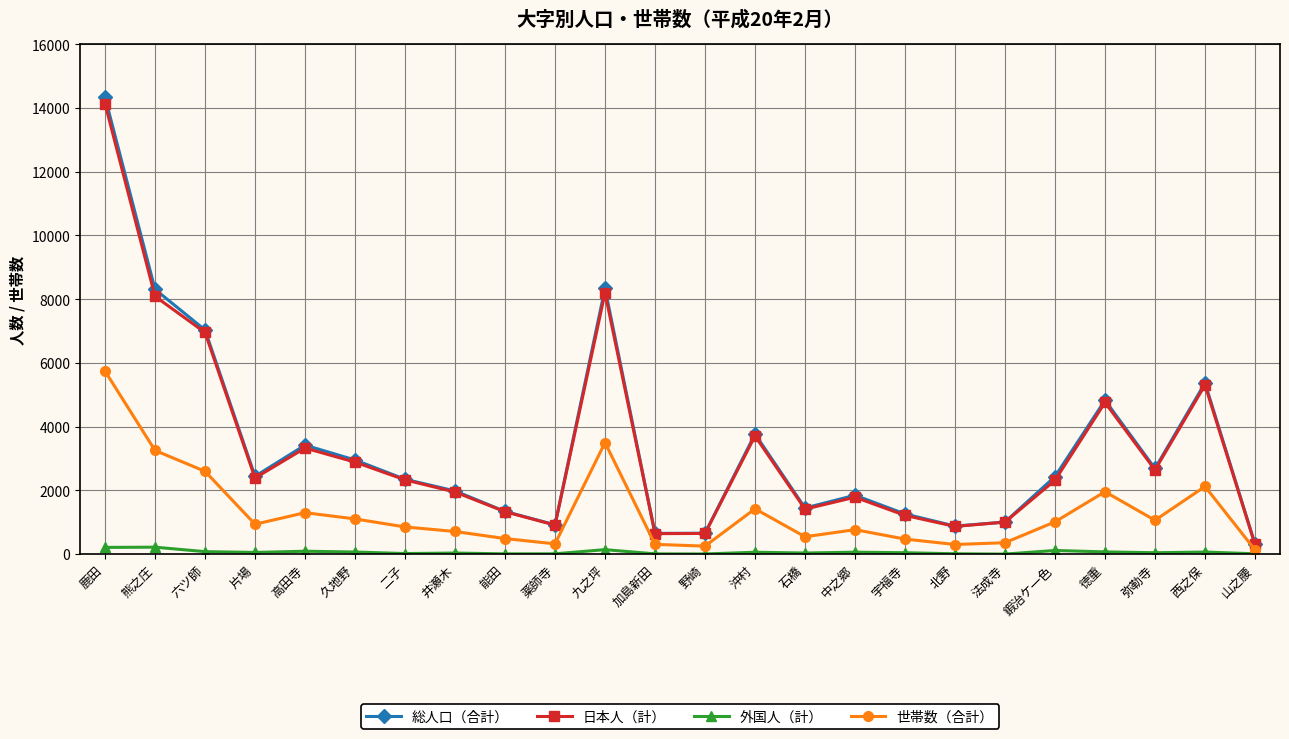

What is the highest value of the 日本人（計） series?

14130